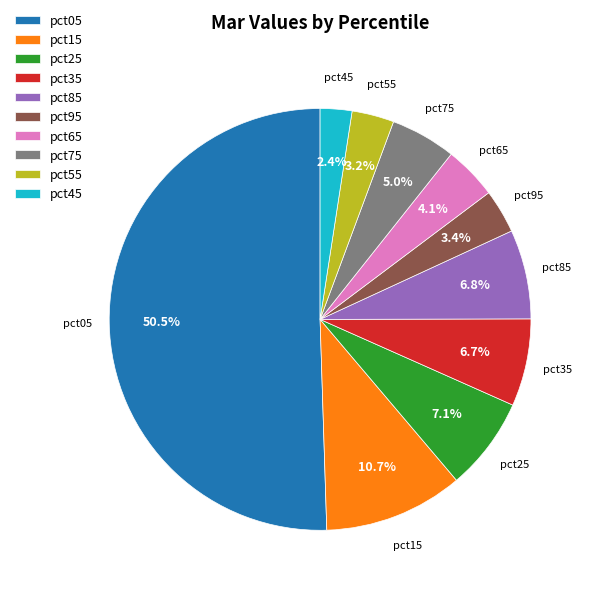

To the nearest percent, what portion does pct95 represent?

3%